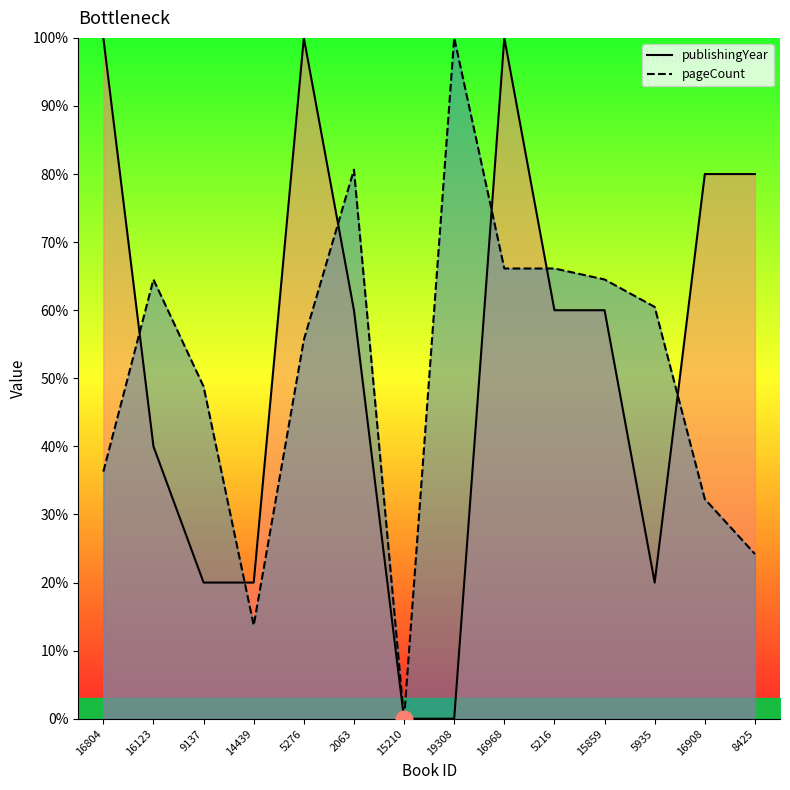

At which category does pageCount reach its first local valley?

14439